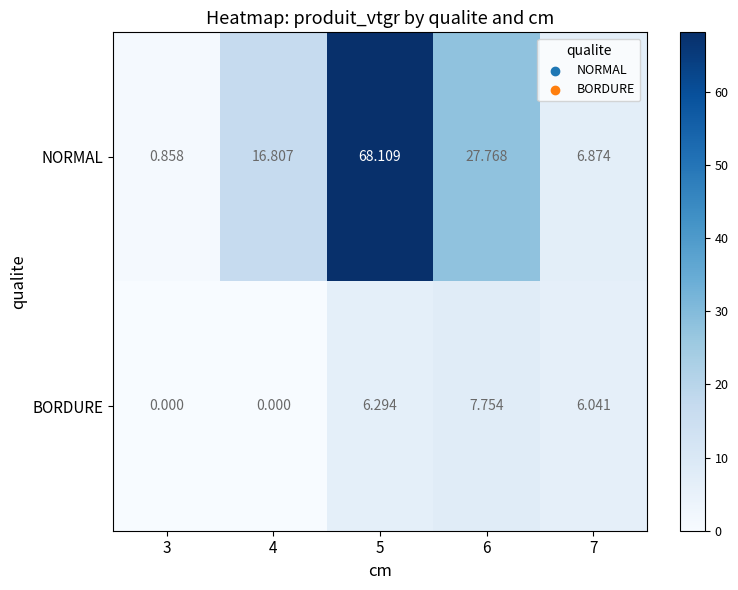

List the series in order of their peak value, lowest first.

BORDURE, NORMAL